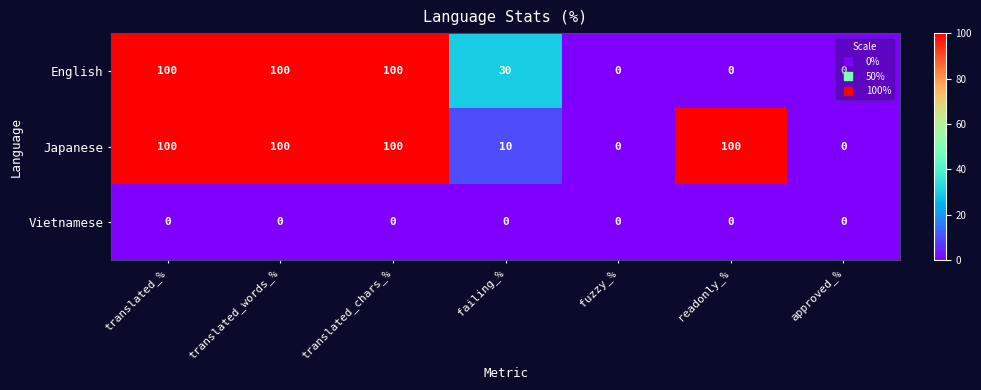

Count the Japanese values in the range 0 to 100.

7